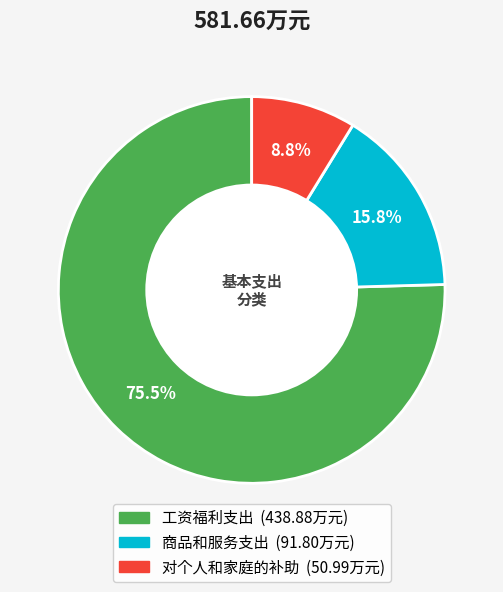

Rank the categories by value from highest to lowest.

工资福利支出, 商品和服务支出, 对个人和家庭的补助